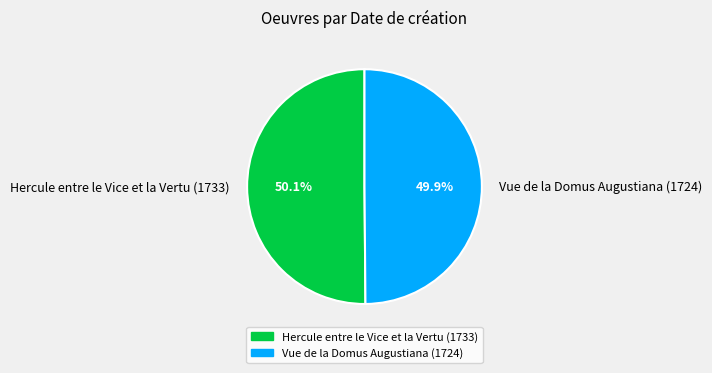

What portion of the pie excludes Vue de la Domus Augustiana (1724)?

50.1%